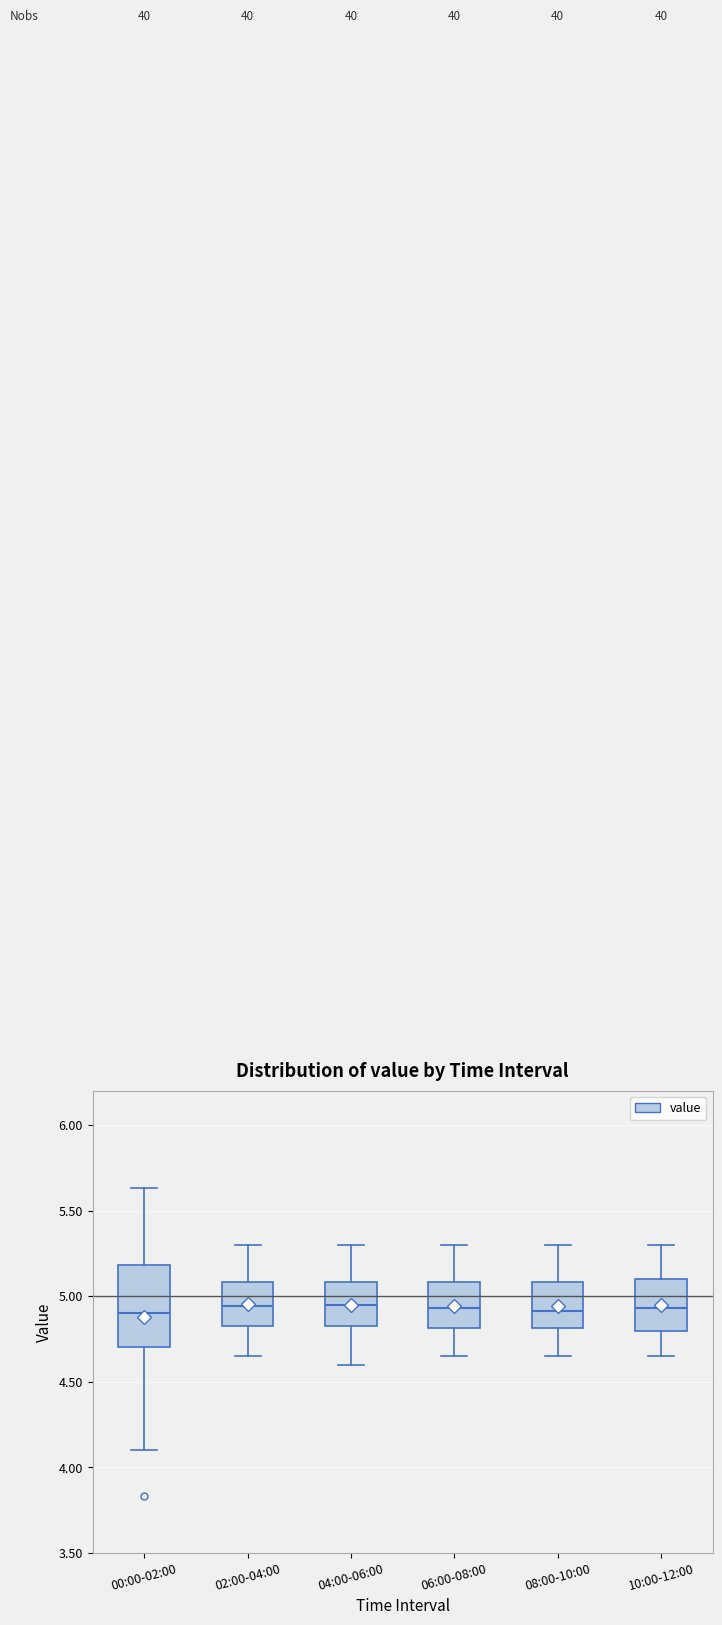

Where is the upper edge of the box for 00:00-02:00 on the y-axis? The values are not printed on the chart, so give them approximately, as read against the axis.

5.20